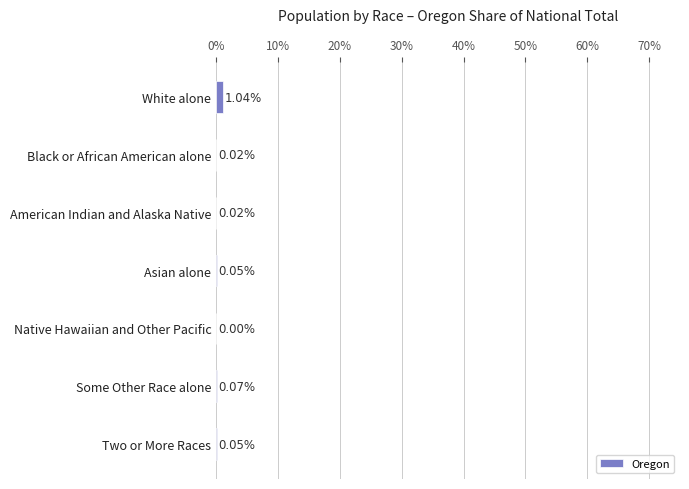

Are the bars horizontal?

Yes